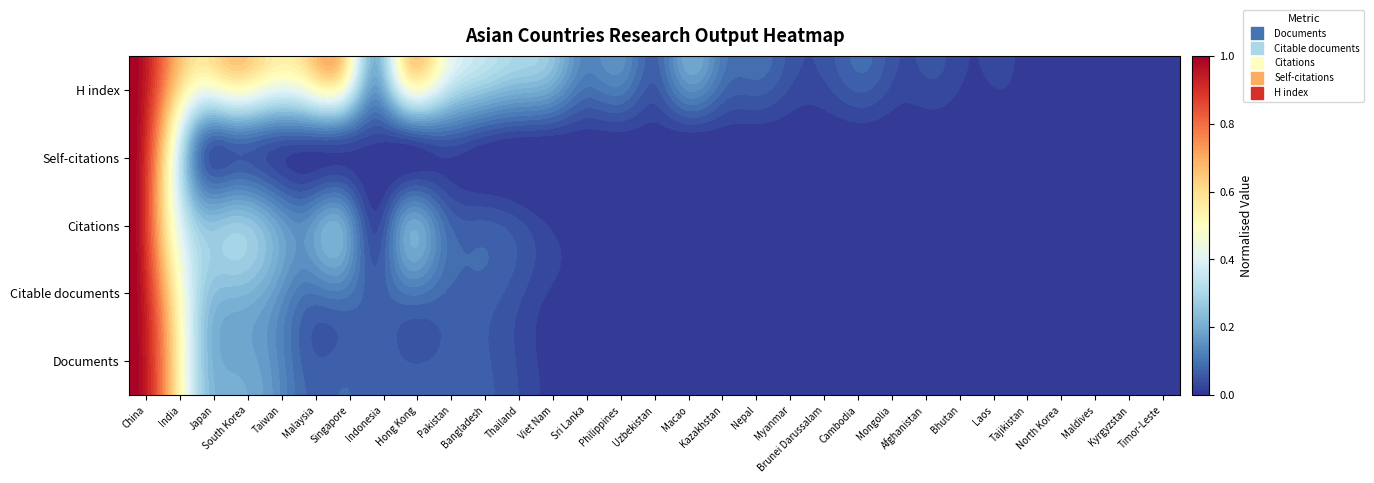

What is the difference between the H index values at Indonesia and Timor-Leste?

0.2